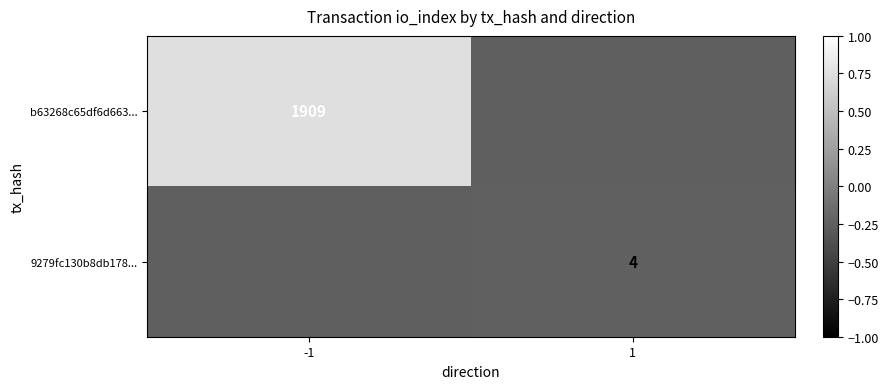

Which has a higher value, -1 or 1?

-1